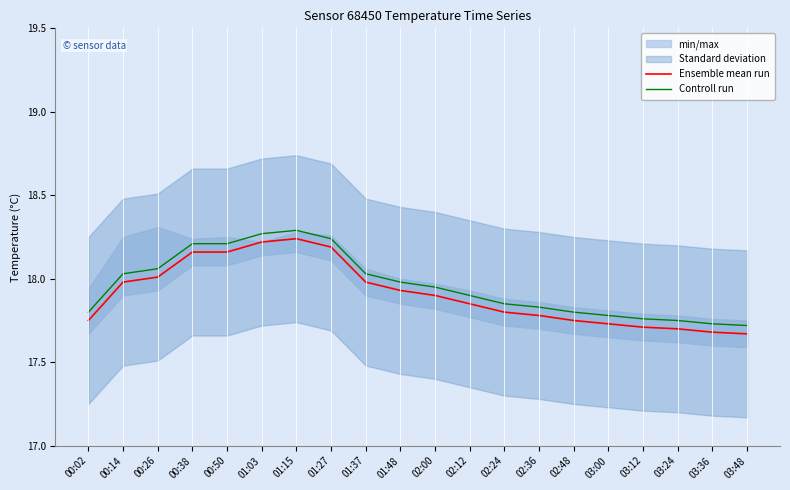

At 01:27, list the series in order from smallest to largest.

Ensemble mean run, Controll run